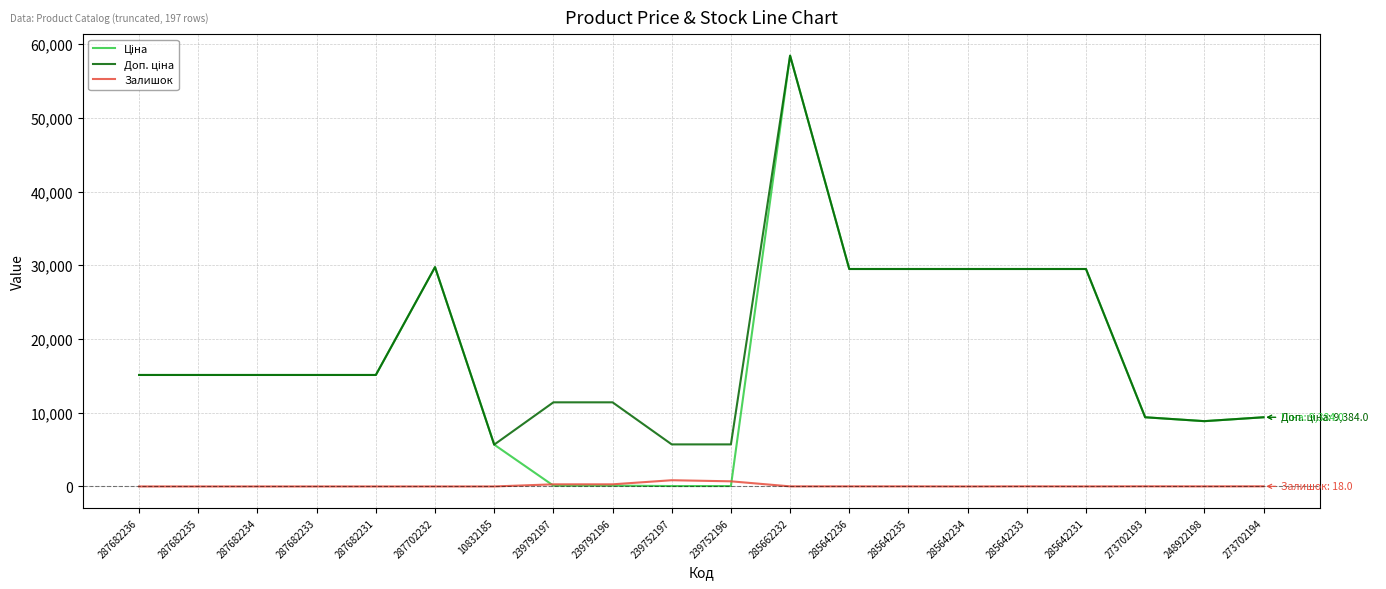

True or false: Залишок has a value of 1.0 at 10832185.

True